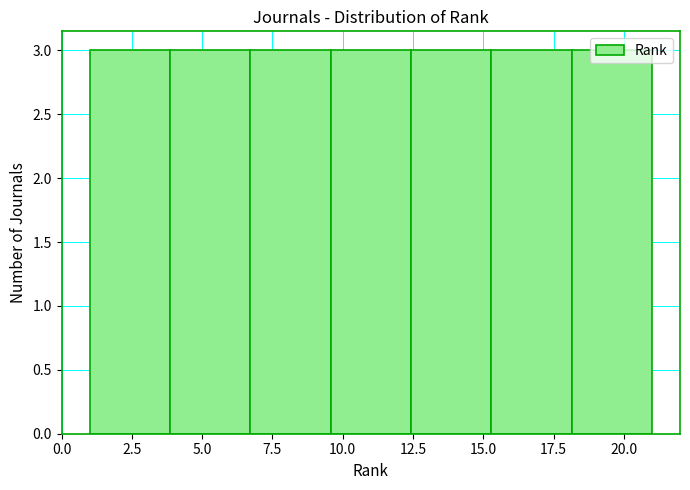

Reading left to right, transcribe this chart: for each bar, give the range it covers on the x-axis and its height. Neither the bar edges nor the heights are printed on the chart, so give them approximately, as read against the axes.

1.0 to 4.0: 3
4.0 to 6.5: 3
6.5 to 9.5: 3
9.5 to 12.5: 3
12.5 to 15.5: 3
15.5 to 18.0: 3
18.0 to 21.0: 3